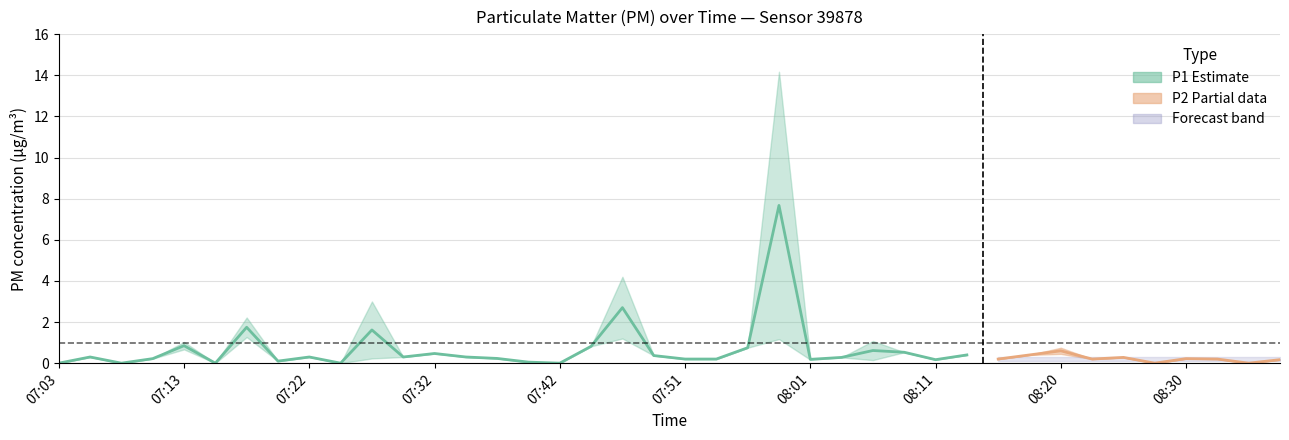

True or false: P2 has a value of 0.2 at 08:13.

False